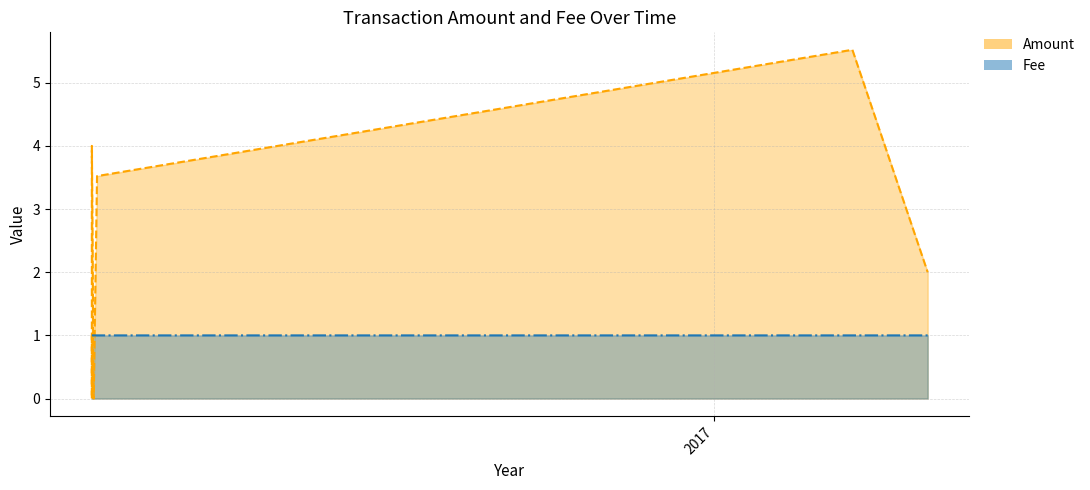

True or false: Fee has more than 1 interior local peaks.

False